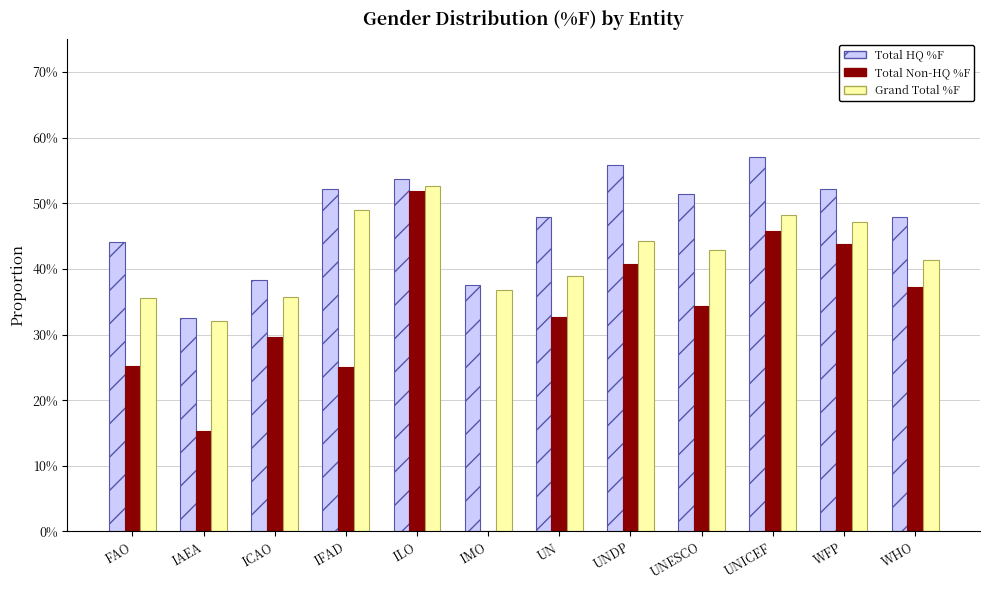

Read the Total HQ %F value at UNDP.

55.9